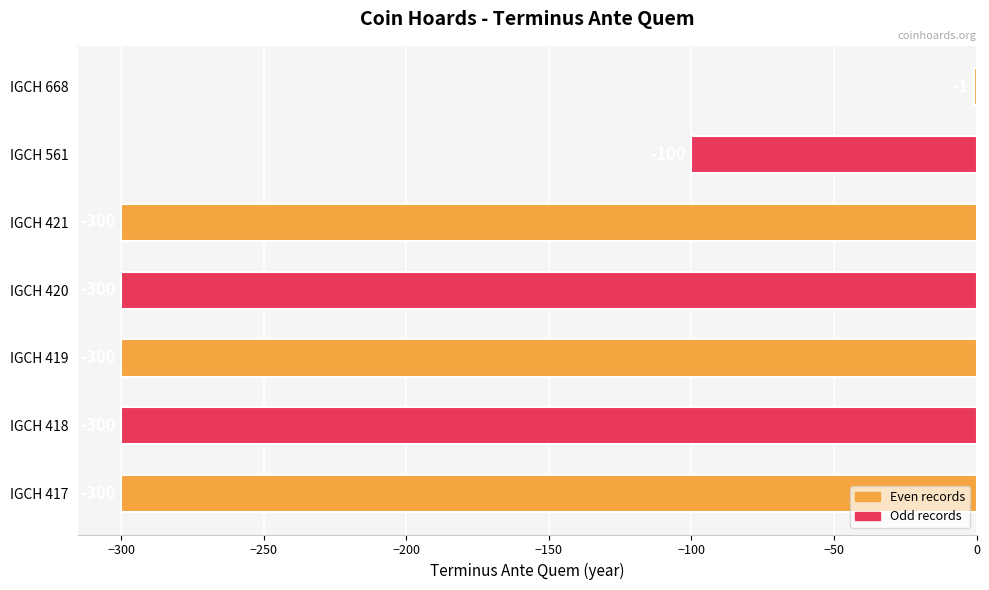

What is the difference between the maximum and minimum values?

299